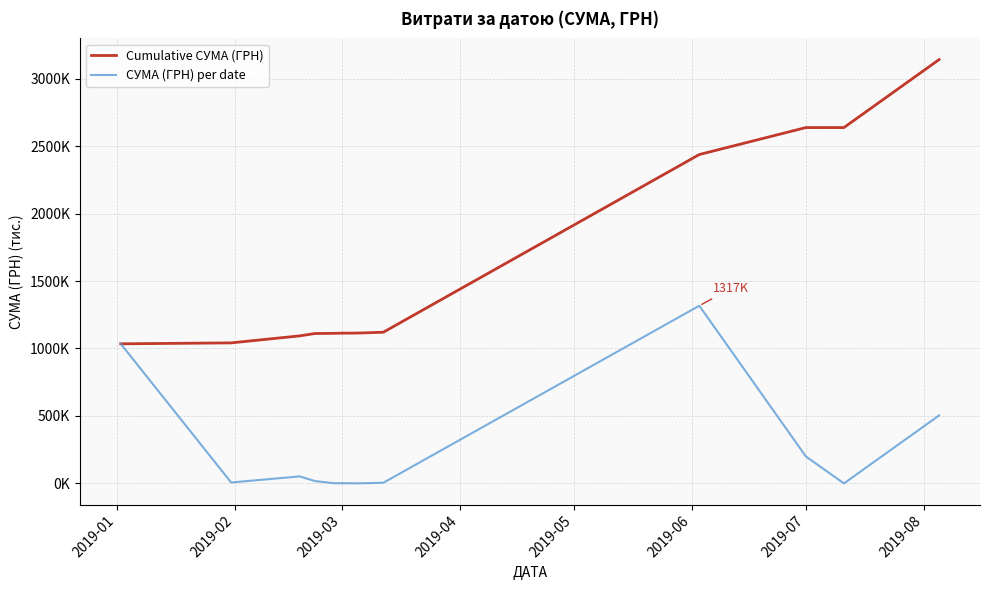

True or false: Cumulative СУМА (ГРН) and СУМА (ГРН) per date cross at least once.

False